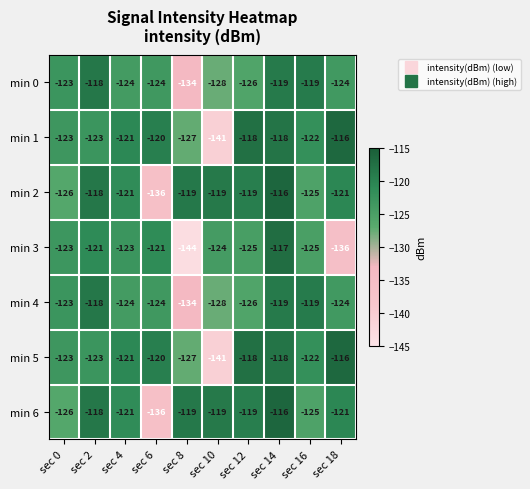

The value of min 0 at sec 12 is -35. True or false?

False